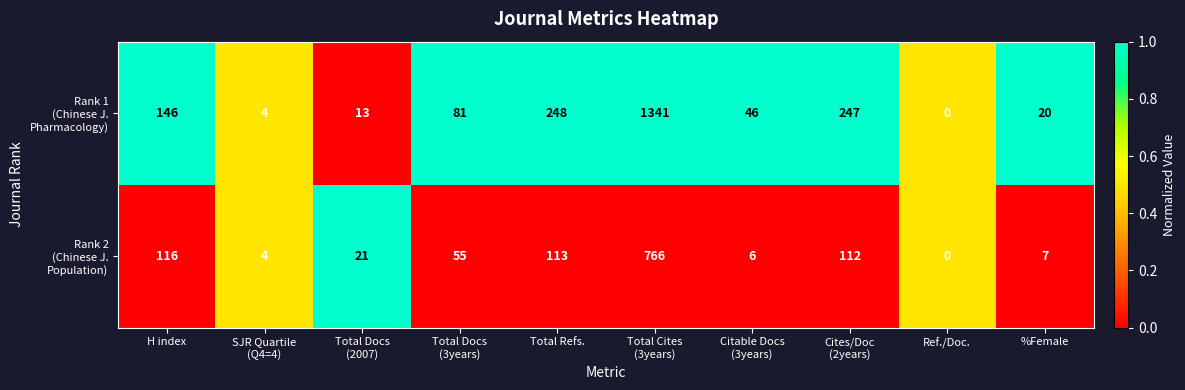

At which category does the chart reach its minimum across all series?

Ref./Doc.